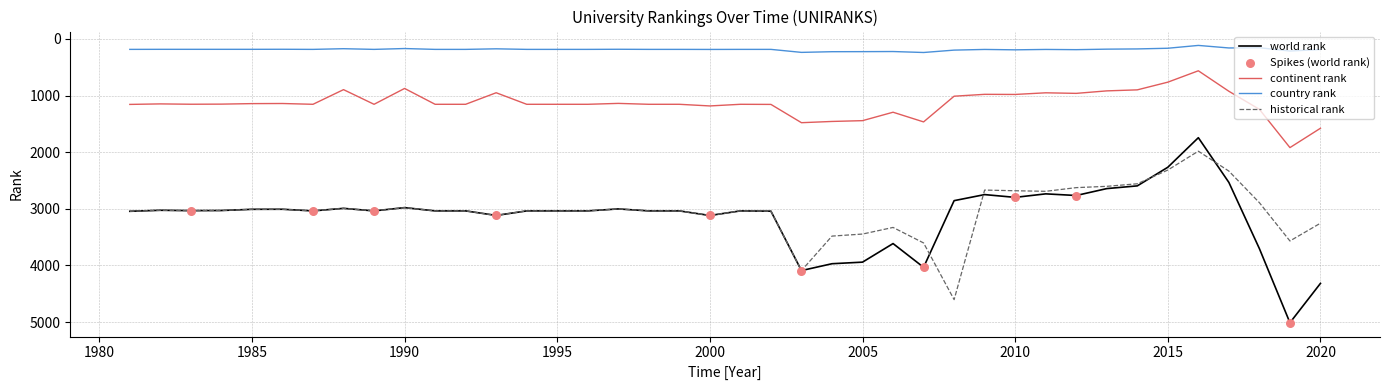

What is the greatest value displayed?

5012